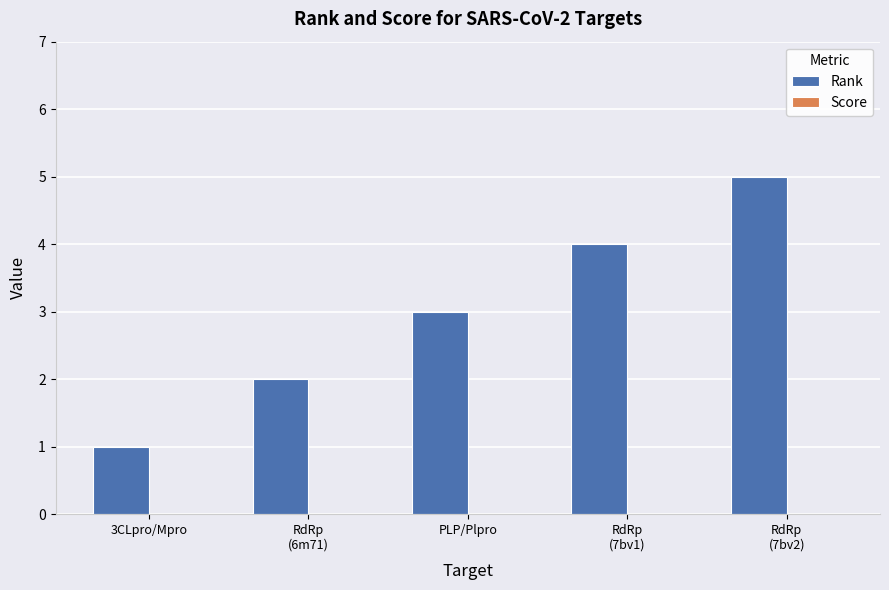

At which category does the chart reach its minimum across all series?

3CLpro/Mpro